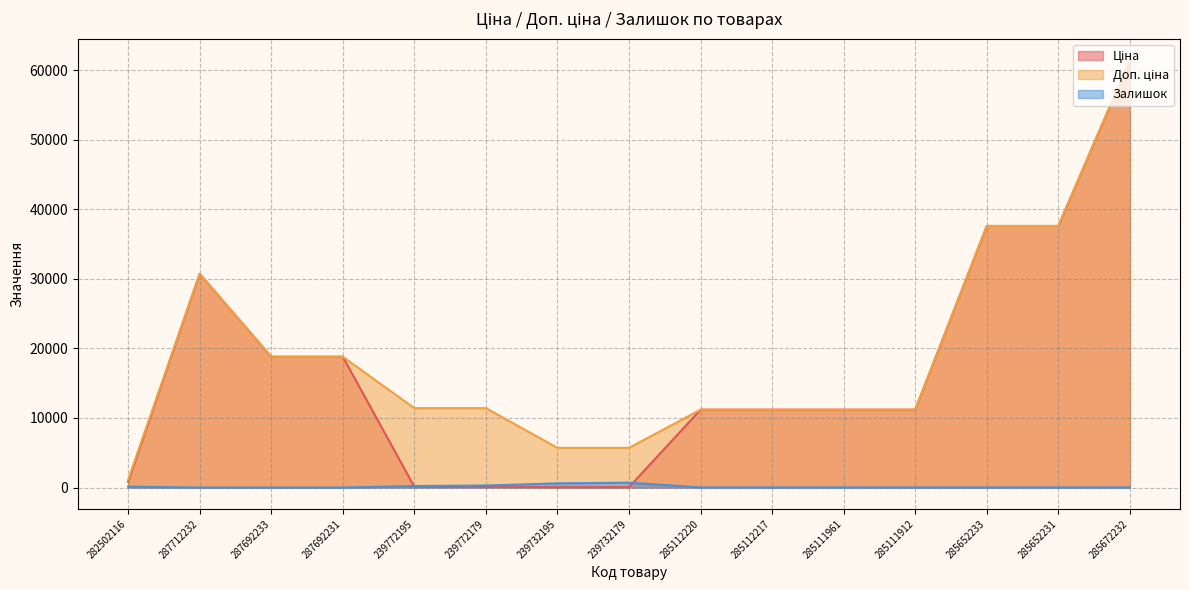

Reading right to left, transcribe all the data shown in this chart.

Ціна: 61434.3	37593.6	37593.6	11188.2	11188.2	11188.2	11188.2	57.0	57.0	114.1	114.1	18796.8	18796.8	30717.1	818.5
Доп. ціна: 61434.3	37593.6	37593.6	11188.2	11188.2	11188.2	11188.2	5705.0	5705.0	11410.0	11410.0	18796.8	18796.8	30717.1	1109.2
Залишок: 16.0	23.0	13.0	15.0	17.0	17.0	17.0	702.0	601.0	290.0	218.0	0.0	0.0	0.0	125.0